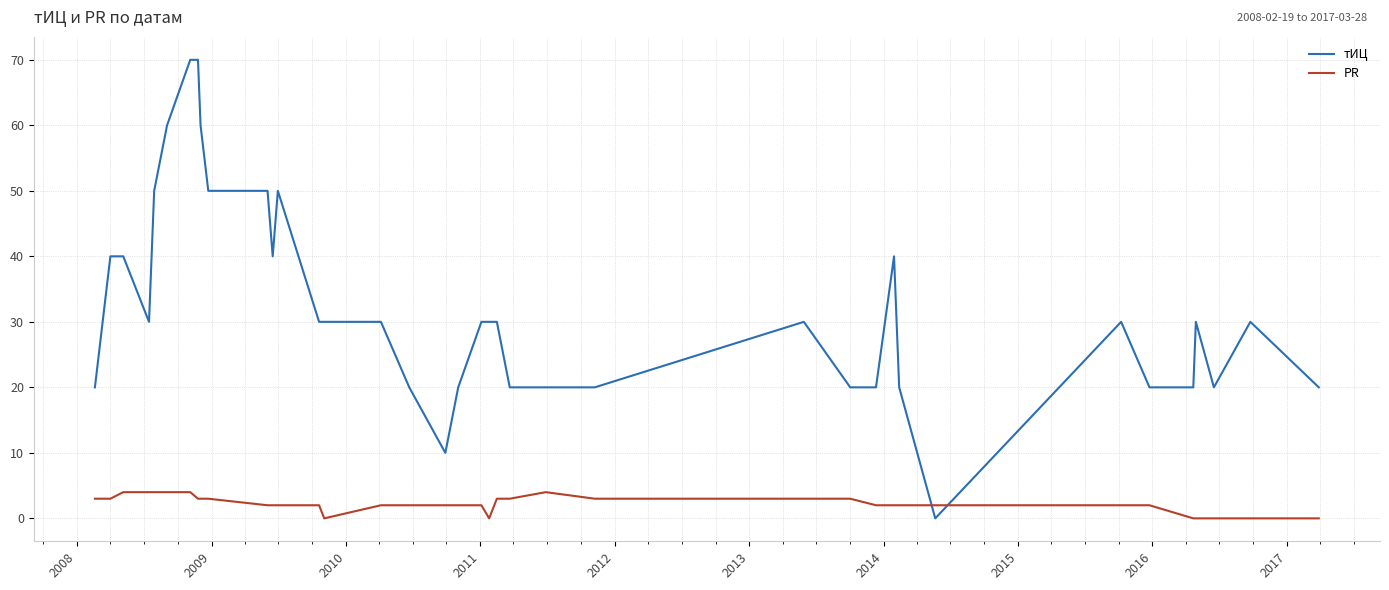

What are all the series names shown in the legend?

тИЦ, PR